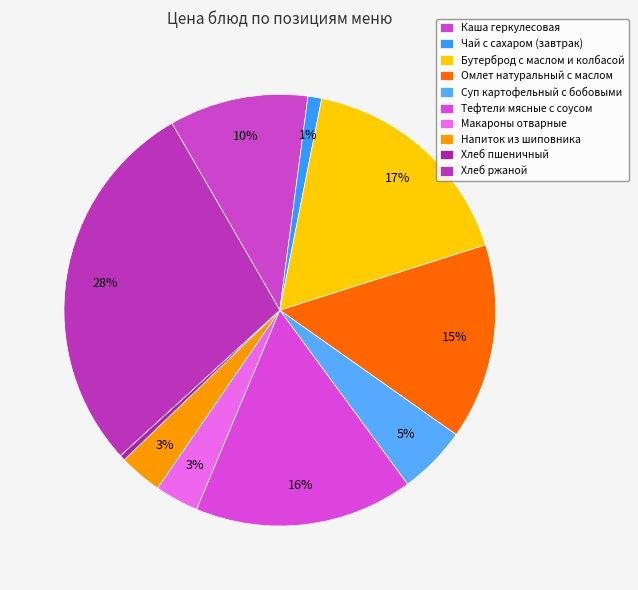

To the nearest percent, what percentage of the pie is Напиток из шиповника?

3%